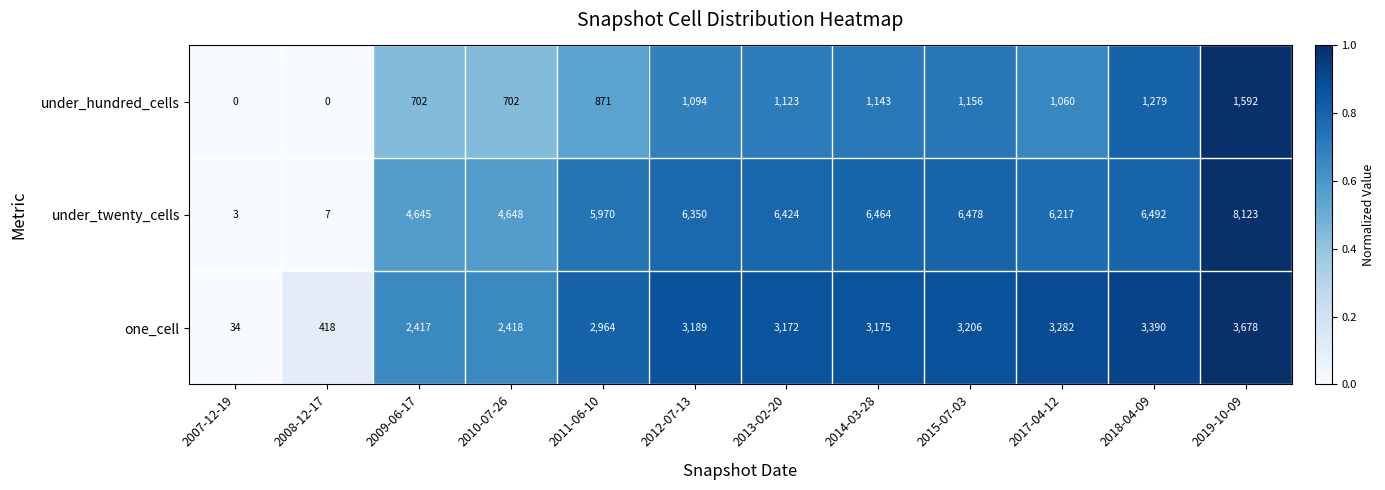

What is the greatest value displayed?

8123